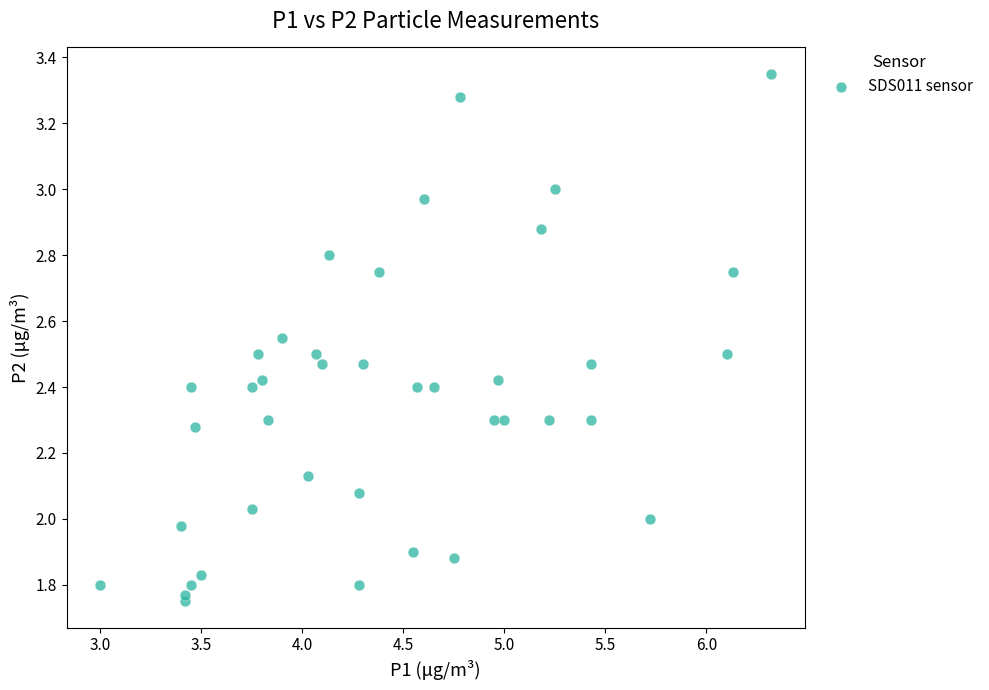

What is the range of Y values (max minus min)?

1.6